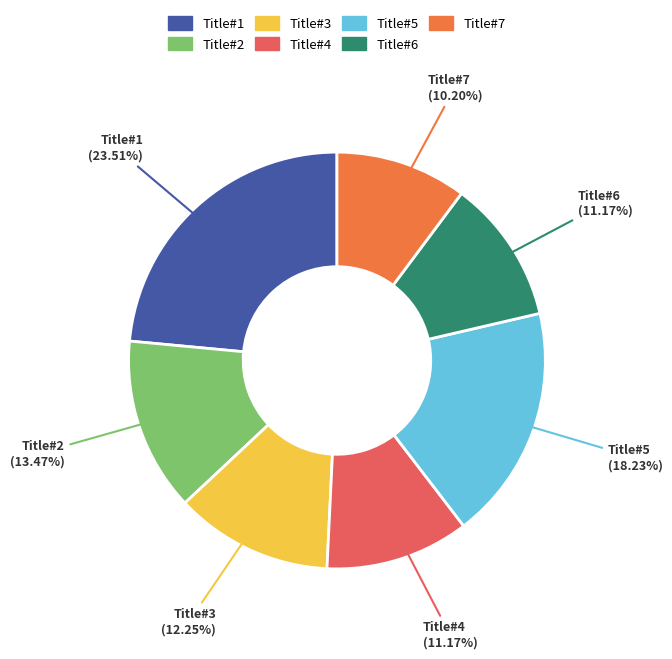

What is the largest slice in the pie chart?

Title#1